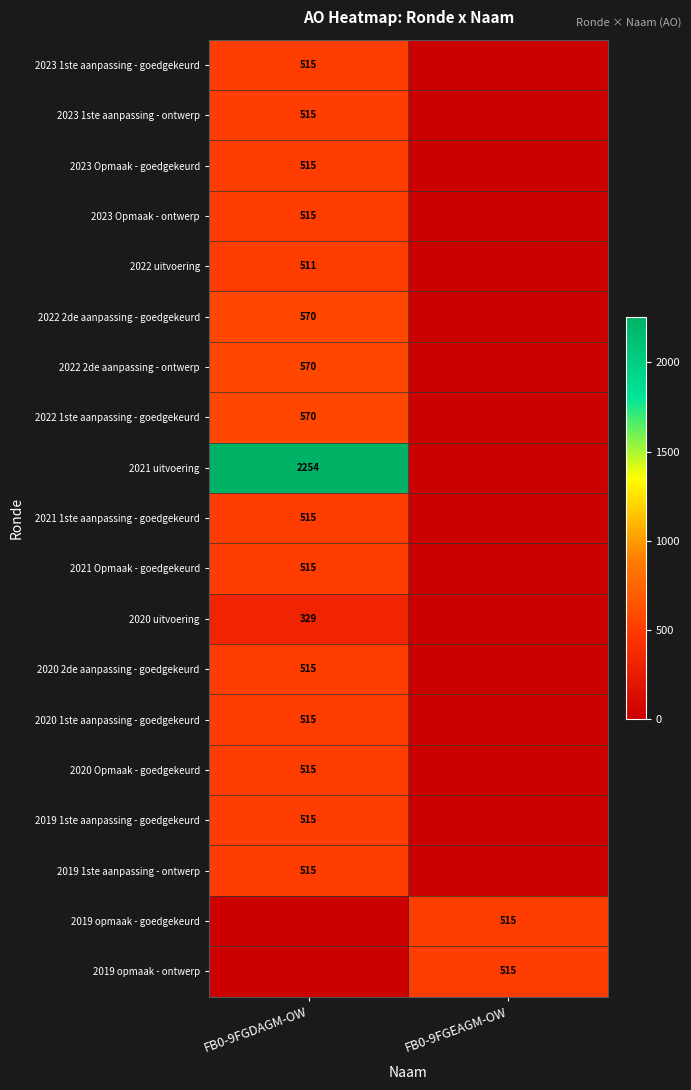

Is it true that 2023 1ste aanpassing - ontwerp equals 515 at FB0-9FGDAGM-OW?

True